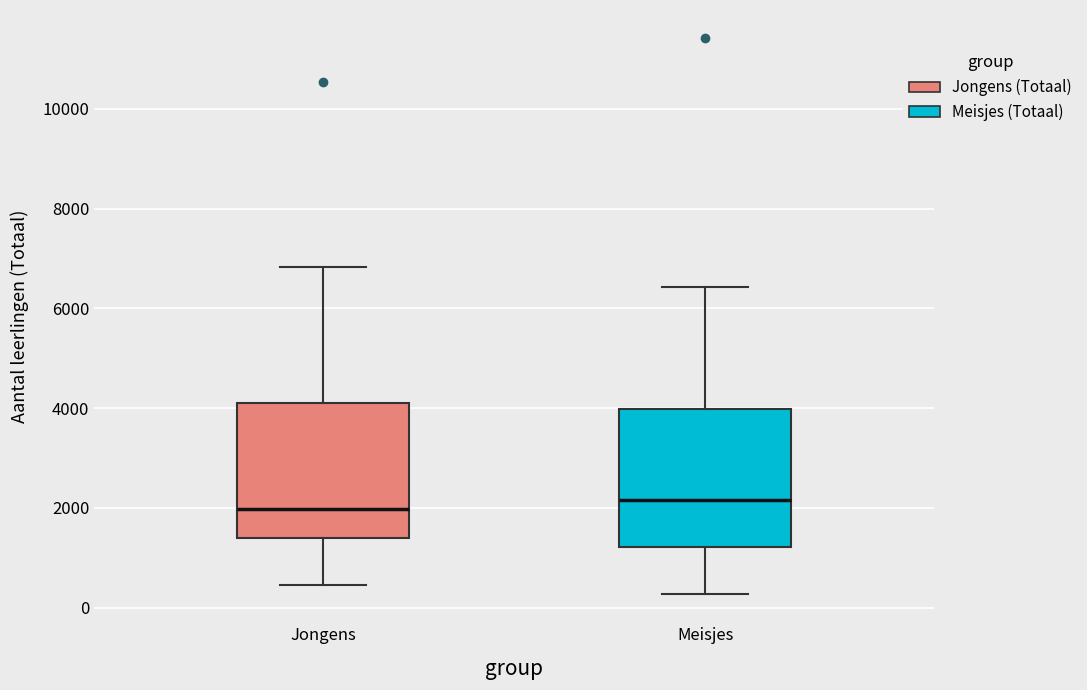

Reading left to right, transcribe this box plot: for each box, give where its median line is, the range the box spans, and where its two whiskers end, as read against the y-axis. The values are not printed on the chart, so give them approximately, as read against the axis.

Jongens: median 2000, box 1400 to 4200, whiskers 400 to 6800
Meisjes: median 2200, box 1200 to 4000, whiskers 200 to 6400